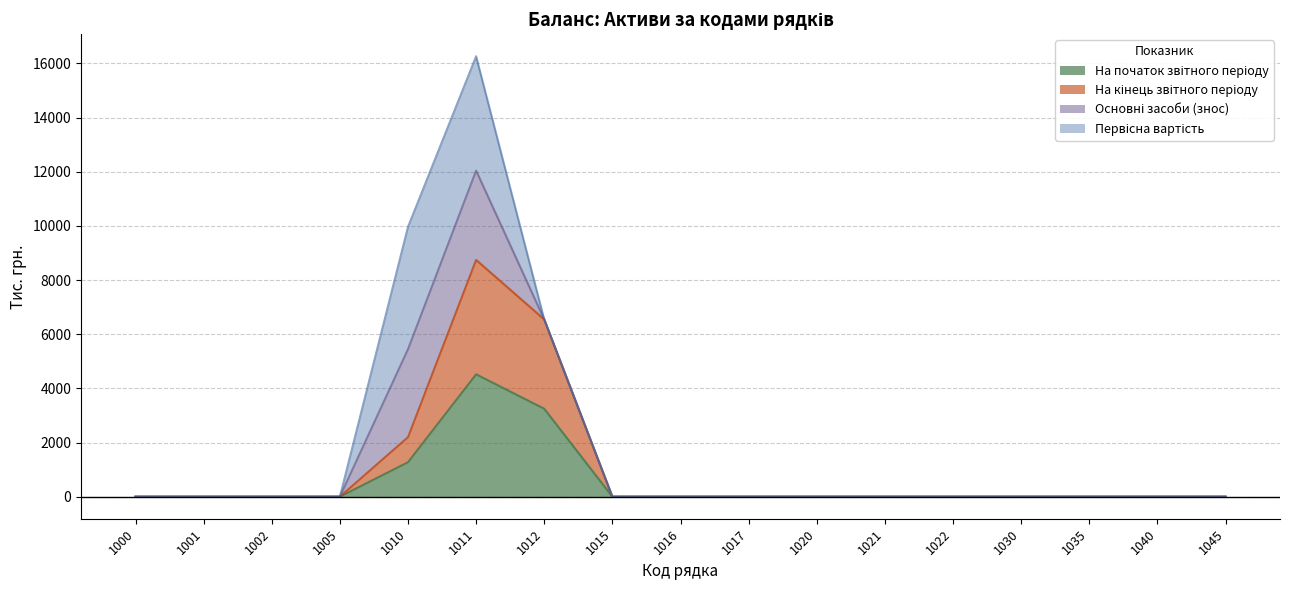

Rank the categories by На кінець звітного періоду value from highest to lowest.

1011, 1012, 1010, 1000, 1001, 1002, 1005, 1015, 1016, 1017, 1020, 1021, 1022, 1030, 1035, 1040, 1045